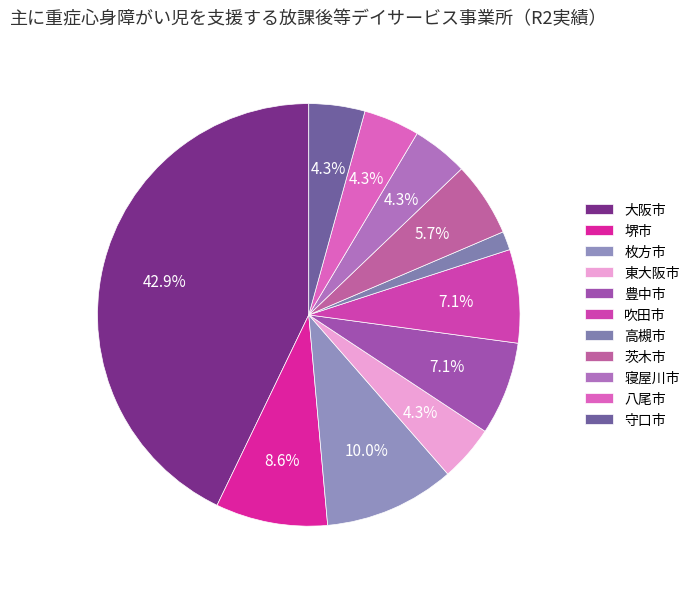

To the nearest percent, what is the difference between the 八尾市 and 大阪市 slice percentages?

39%